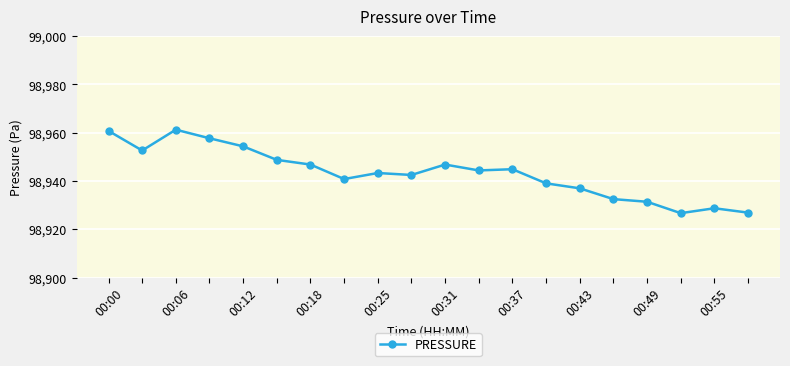

True or false: there are more than 1 points higher than both neighbors.

True